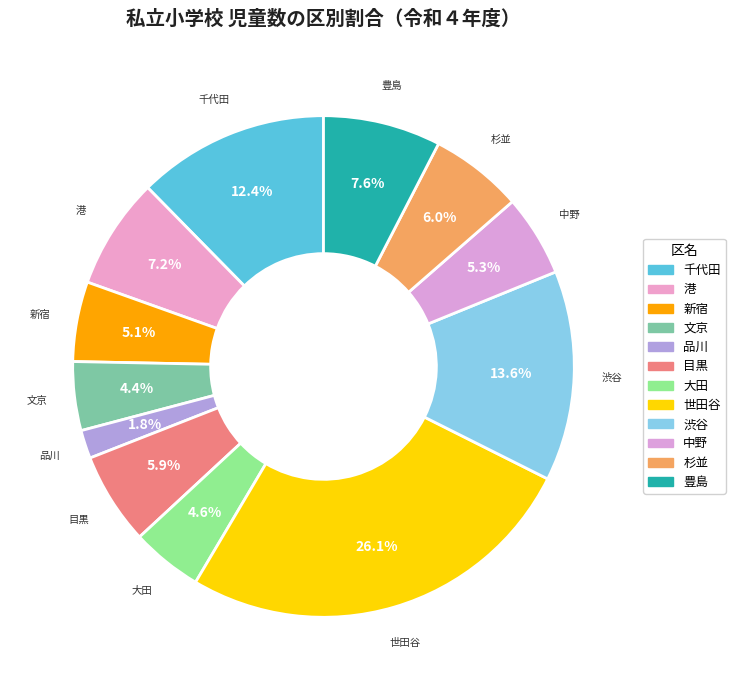

Which slice is the largest?

世田谷